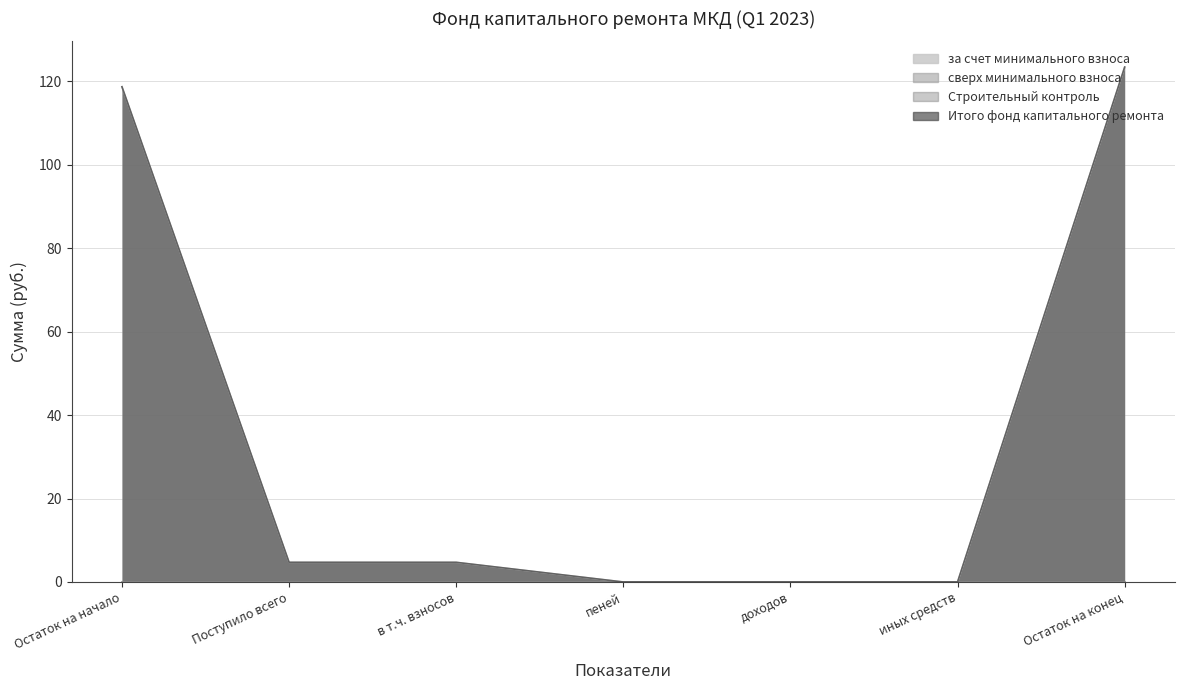

Where is Итого фонд капитального ремонта nearest to the value 61?

Поступило всего